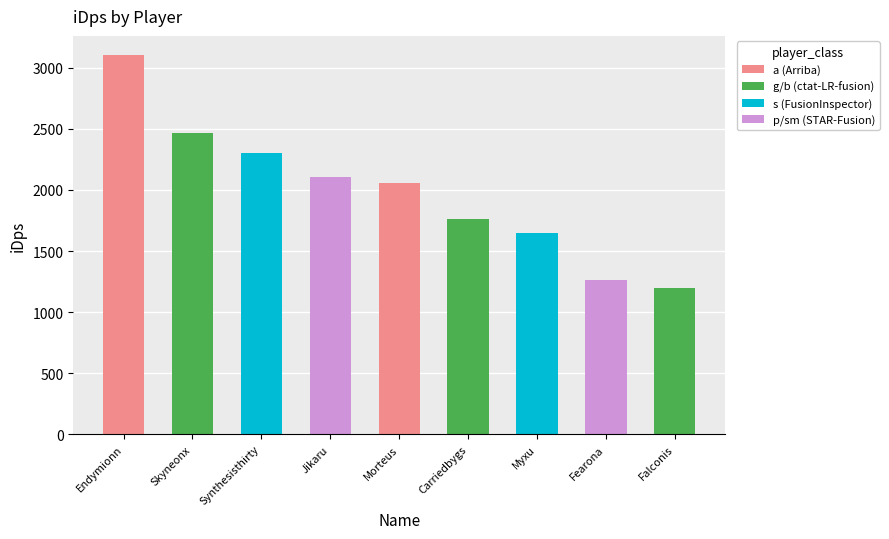

Are the bars horizontal?

No